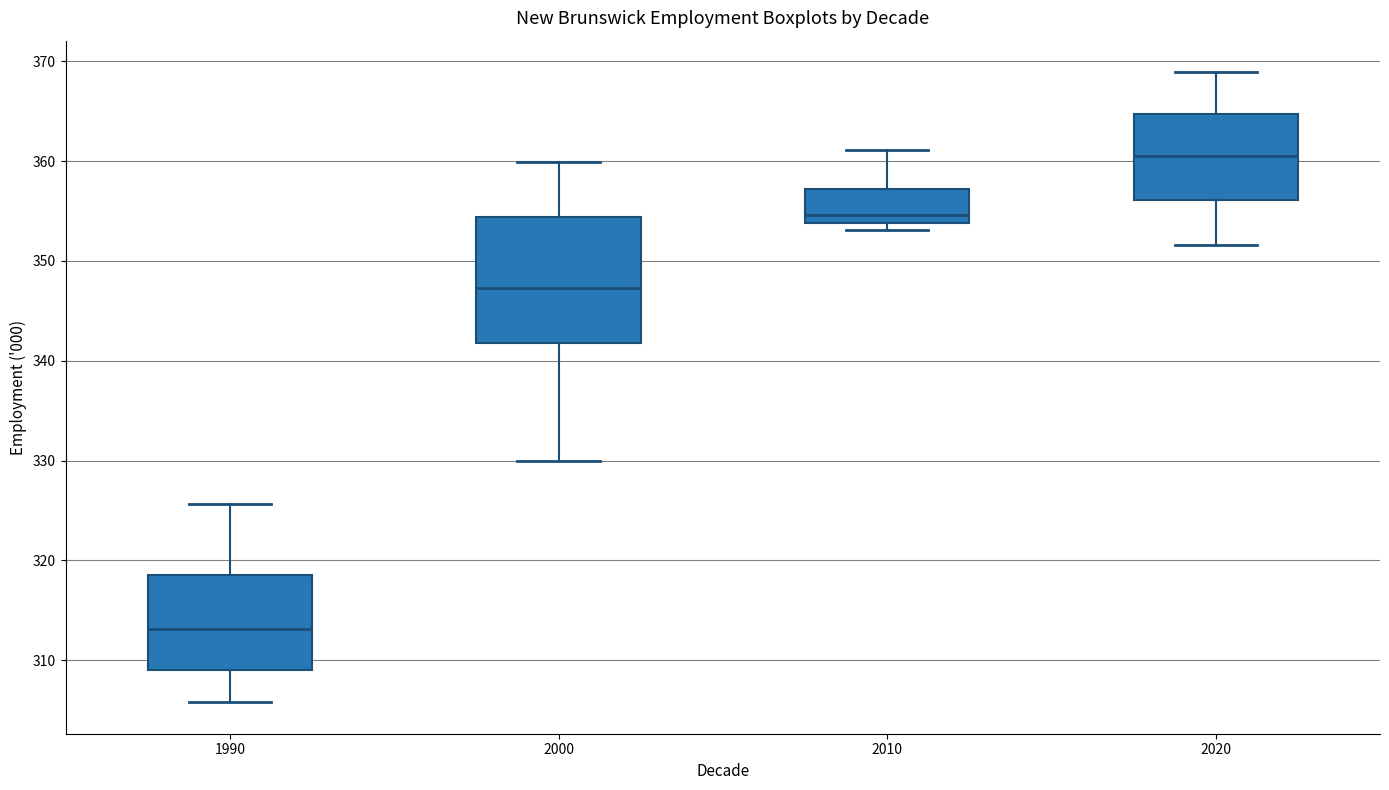

Reading left to right, transcribe this box plot: for each box, give where its median line is, the range the box spans, and where its two whiskers end, as read against the y-axis. The values are not printed on the chart, so give them approximately, as read against the axis.

1990: median 313, box 309 to 319, whiskers 306 to 326
2000: median 347, box 342 to 354, whiskers 330 to 360
2010: median 355, box 354 to 357, whiskers 353 to 361
2020: median 361, box 356 to 365, whiskers 352 to 369